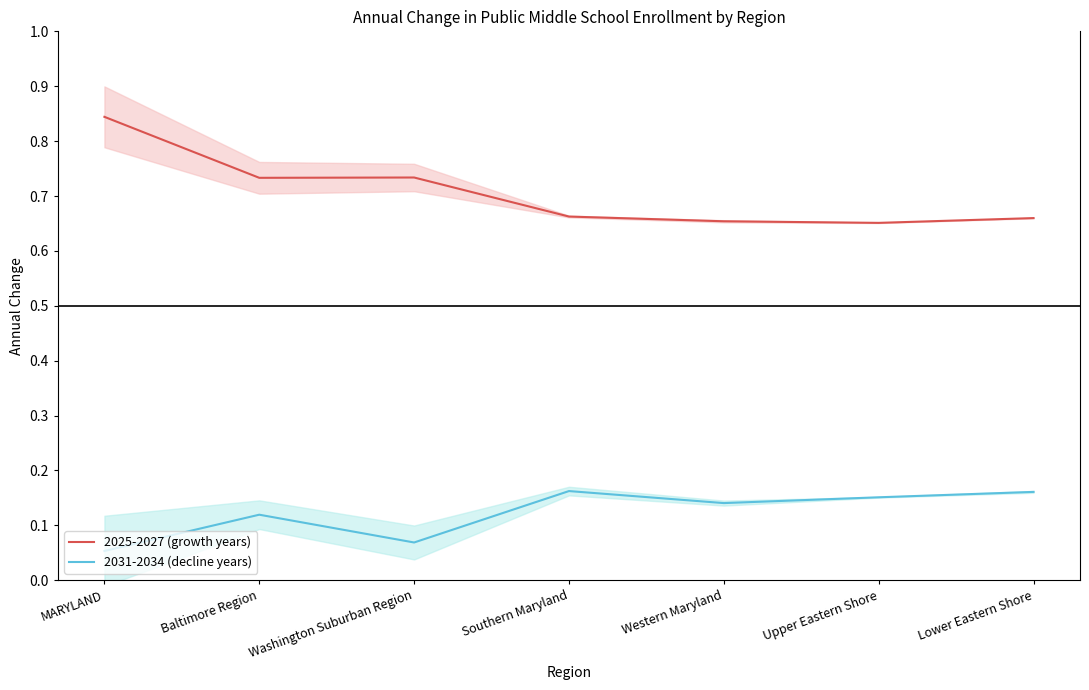

What position from the left is Southern Maryland?

4